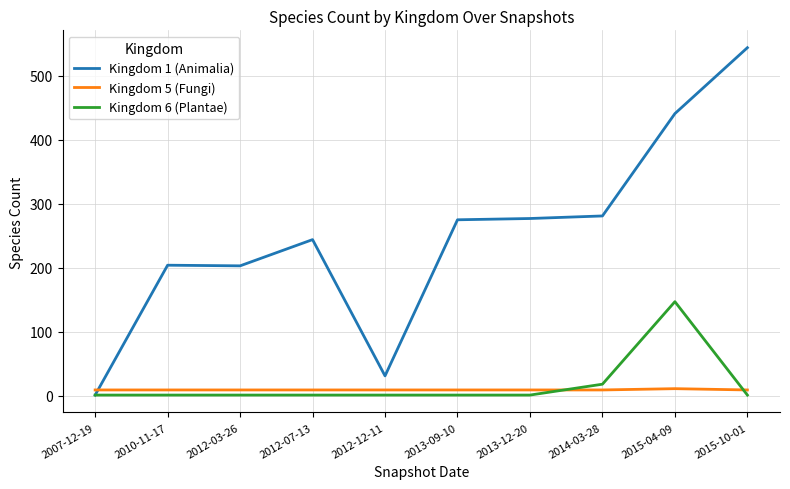

Which series has the largest total across all categories?

Kingdom 1 (Animalia)